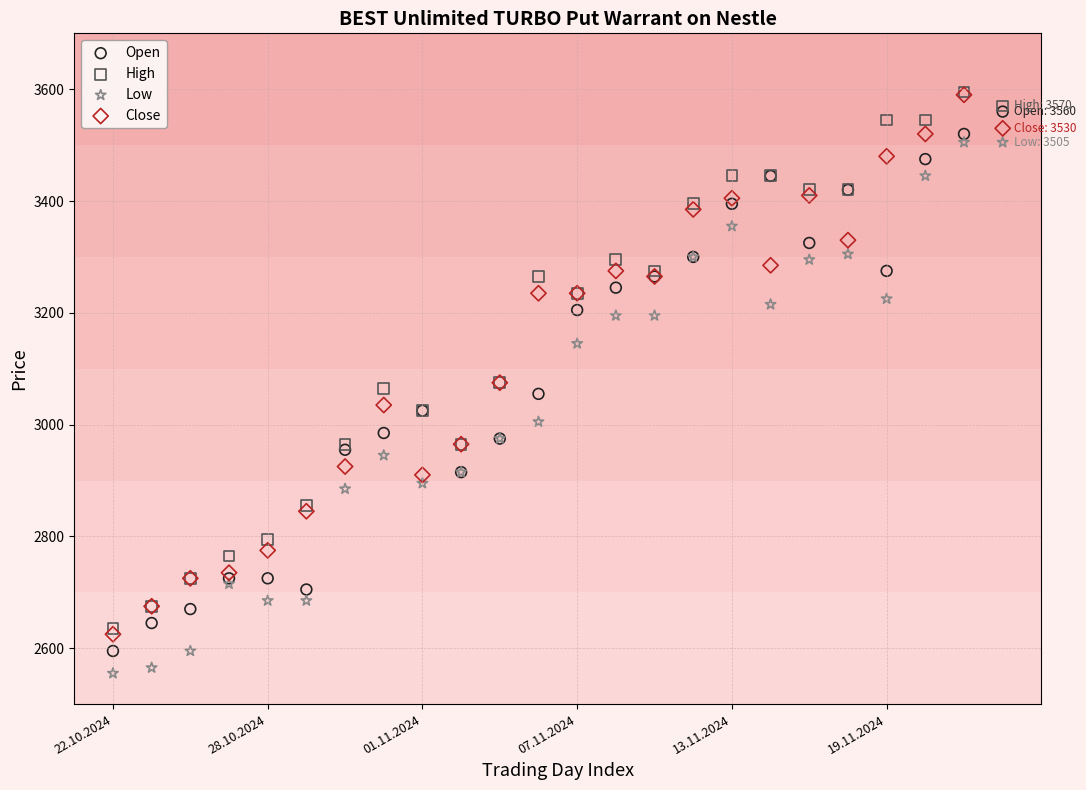

What are all the series names shown in the legend?

Open, High, Low, Close